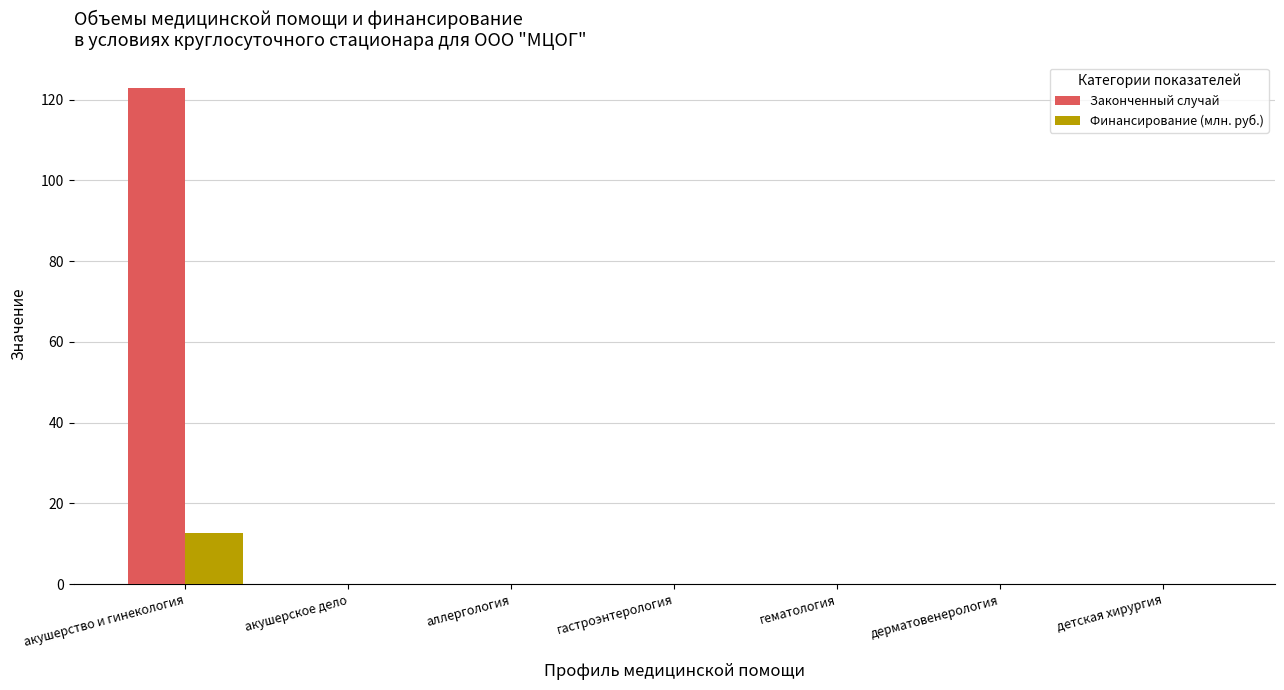

Which series has the largest total across all categories?

Законченный случай